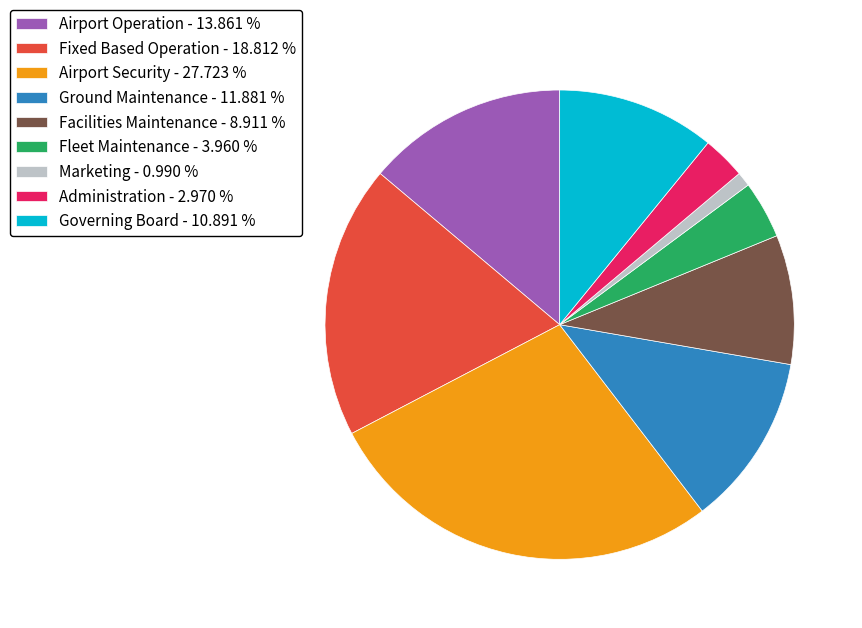

How many segments does this pie chart have?

9